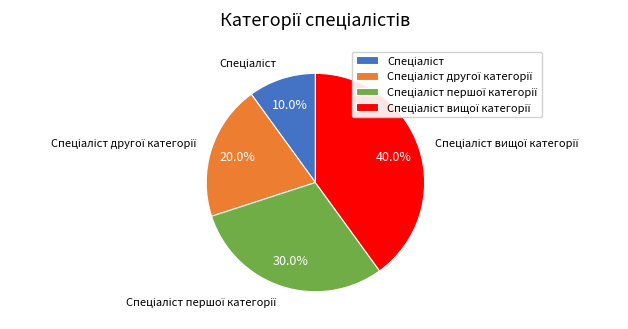

Is there any slice that represents more than half of the pie?

No